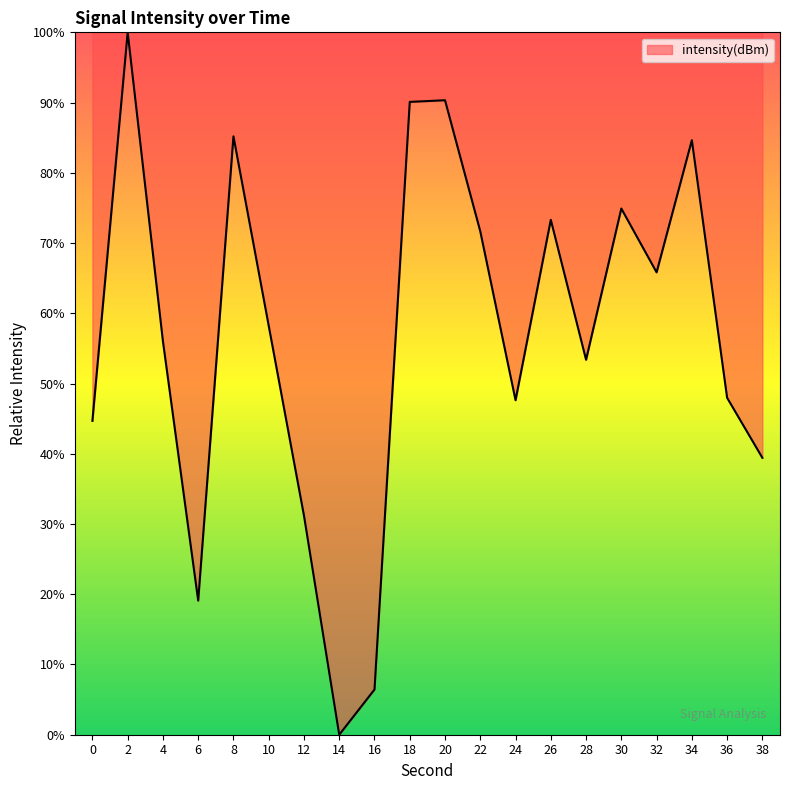

The chart shows a value of 31.2 at 12. True or false?

True